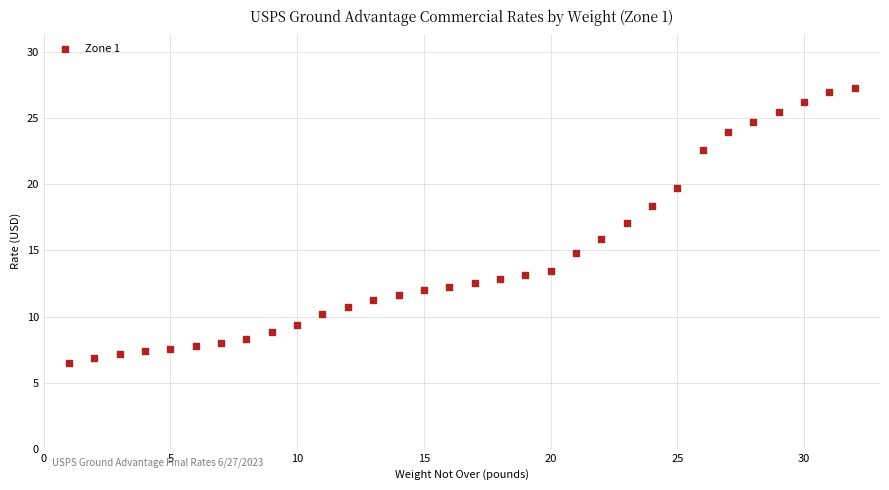

What is the range of X values (max minus min)?

31.0